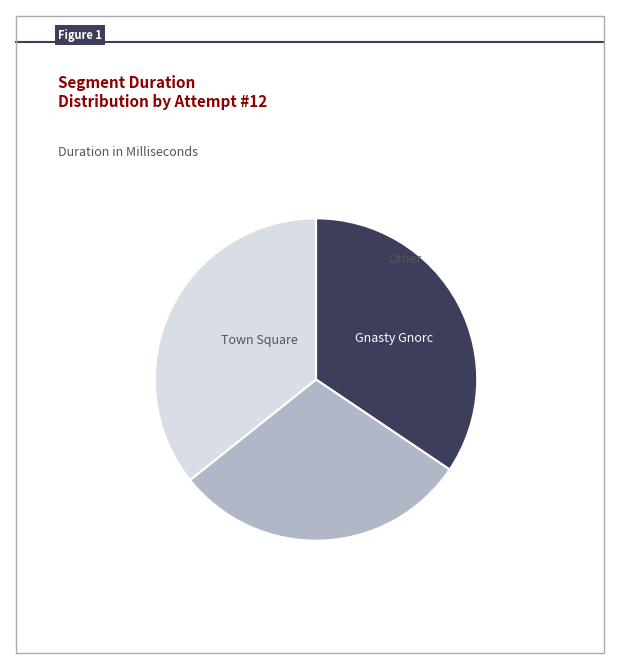

Is there any slice that represents more than half of the pie?

No